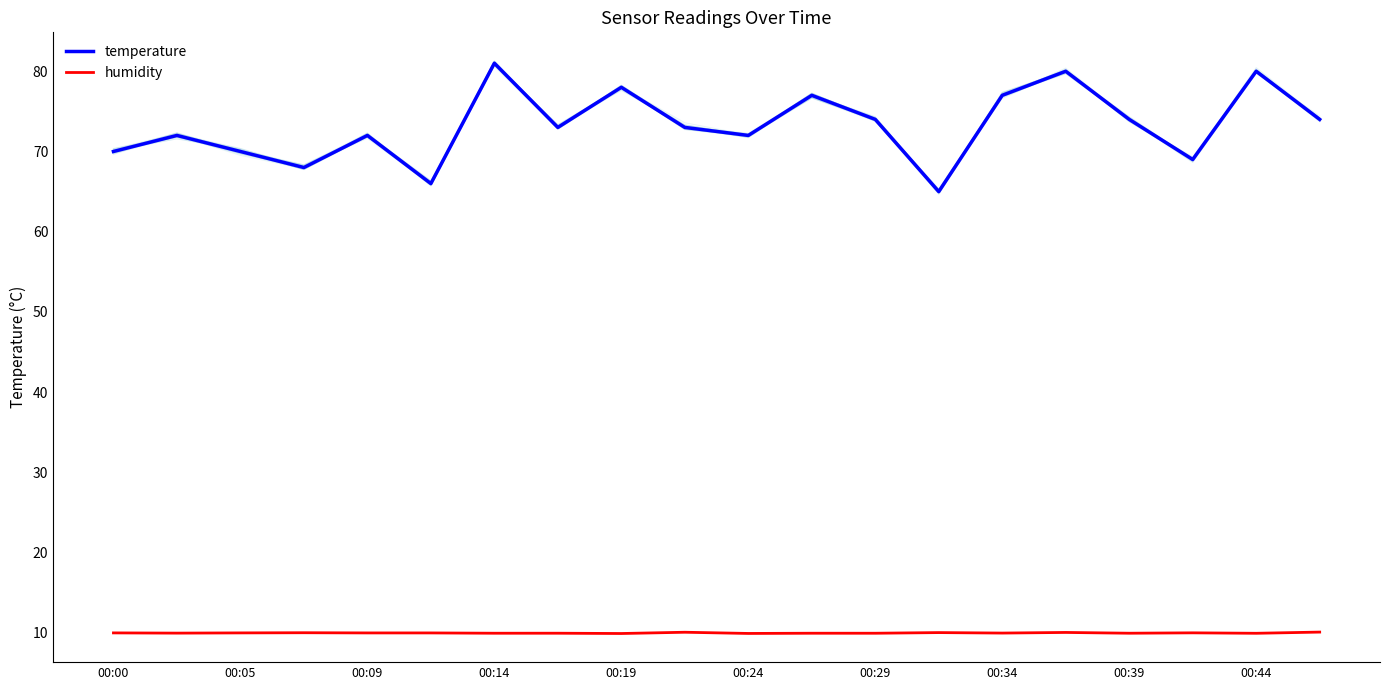

True or false: temperature has a value of 142.2 at 00:14.

False